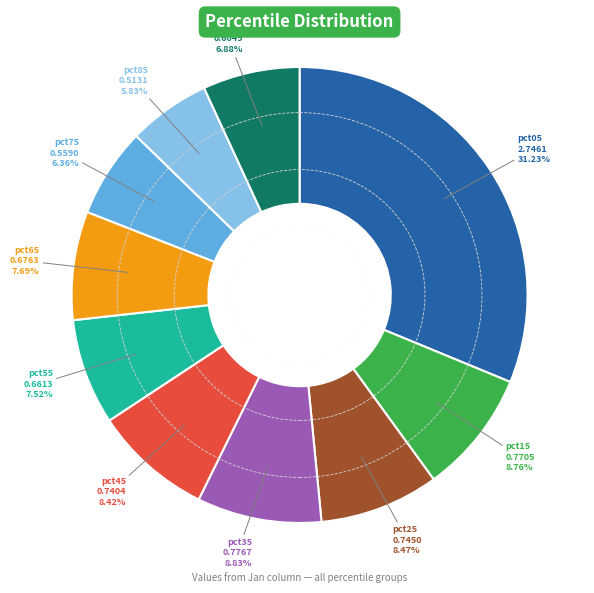

Is there any slice that represents more than half of the pie?

No